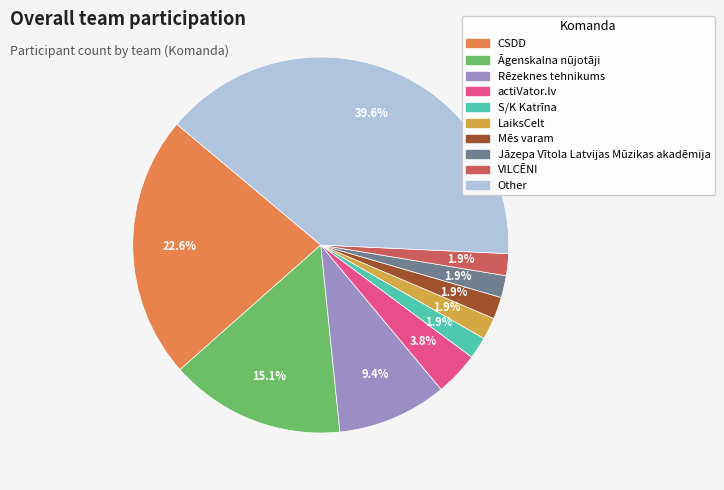

What is the ratio of the value at Mēs varam to the value at Jāzepa Vītola Latvijas Mūzikas akadēmija?

1.0